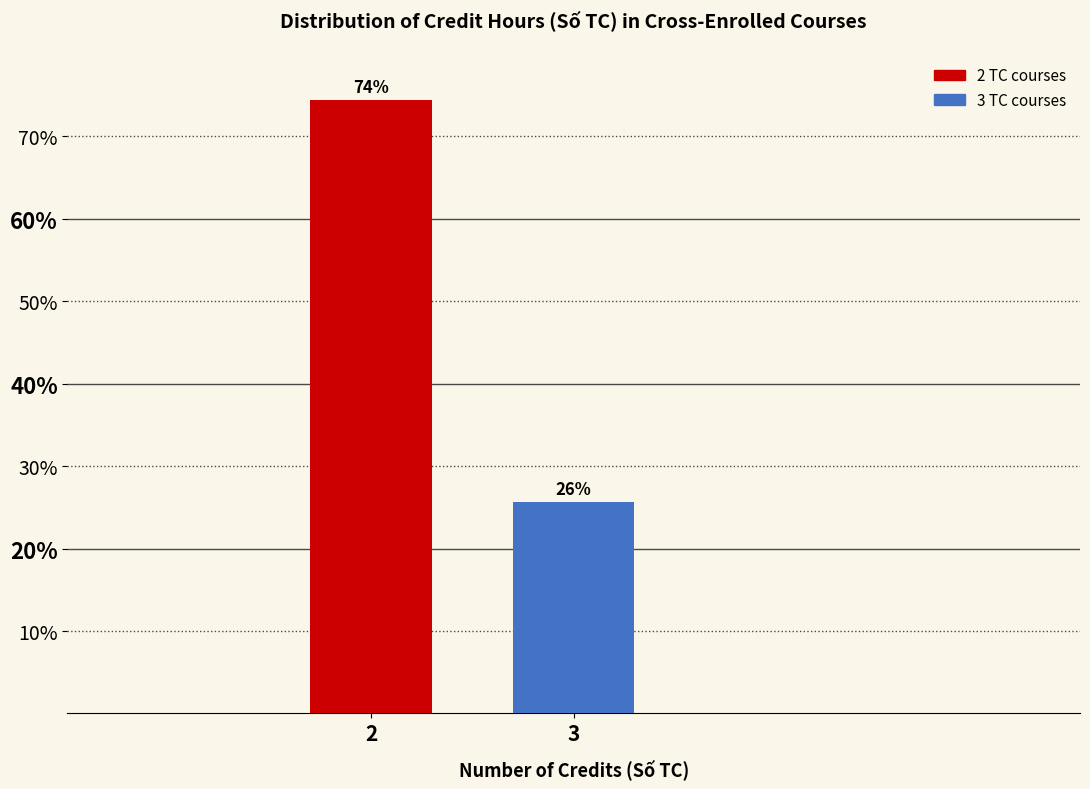

Is it true that the value at 2 is 46.5?

False